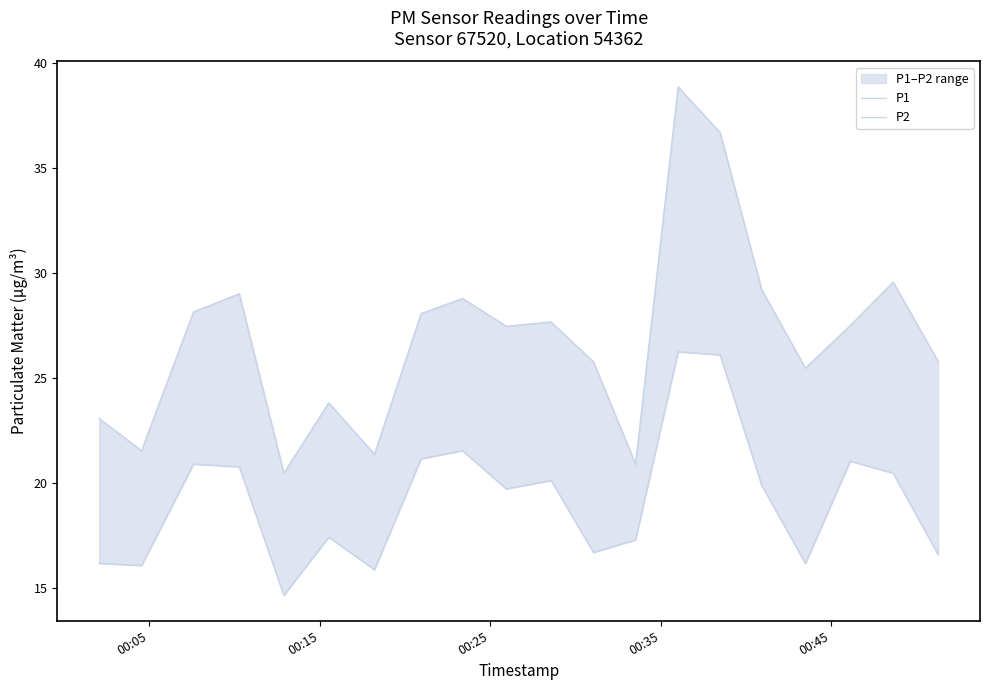

True or false: P1 and P2 intersect in this chart.

False